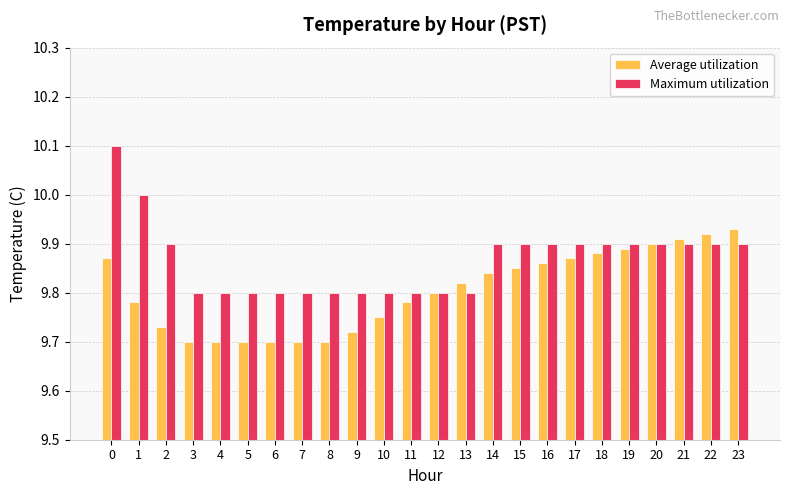

Between 4 and 22, which series saw the biggest shift?

Average utilization